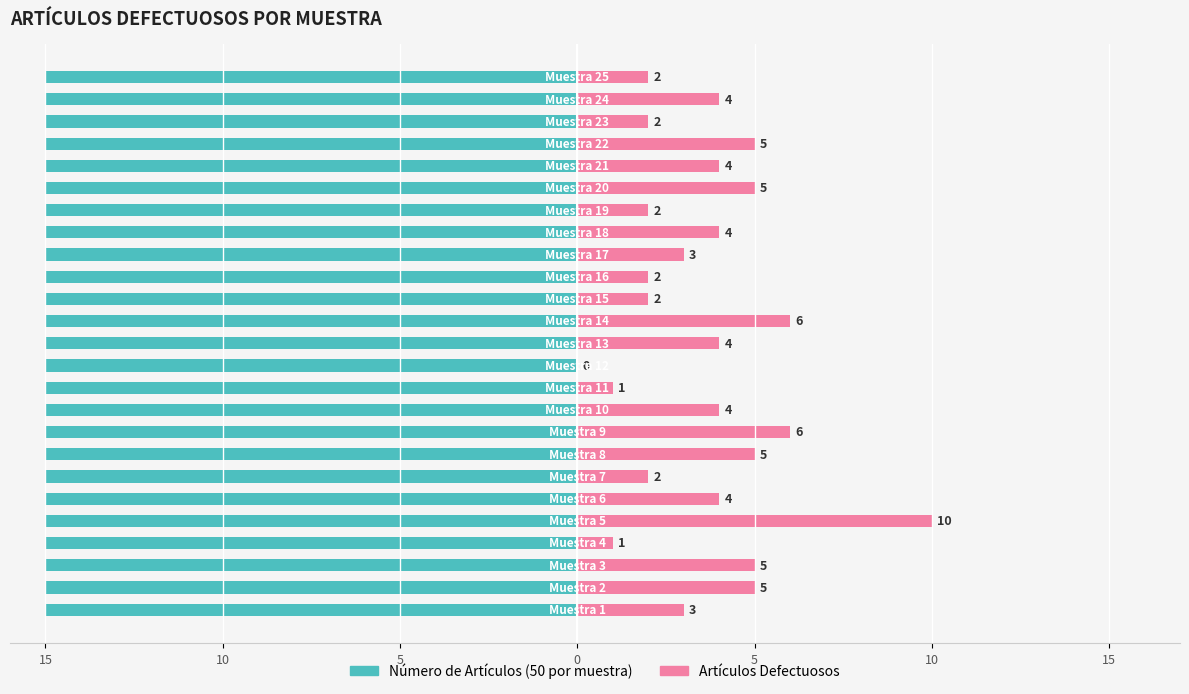

What are all the series names shown in the legend?

Artículos Defectuosos, Número de Artículos (50)